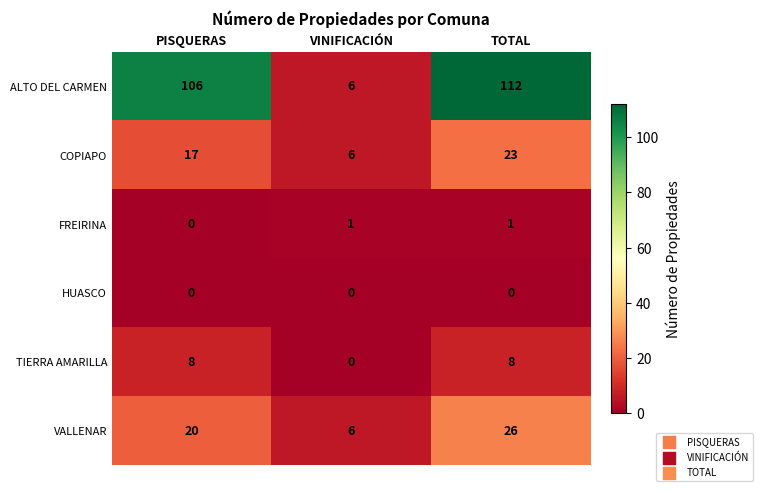

Is it true that TIERRA AMARILLA equals 8 at PISQUERAS?

True